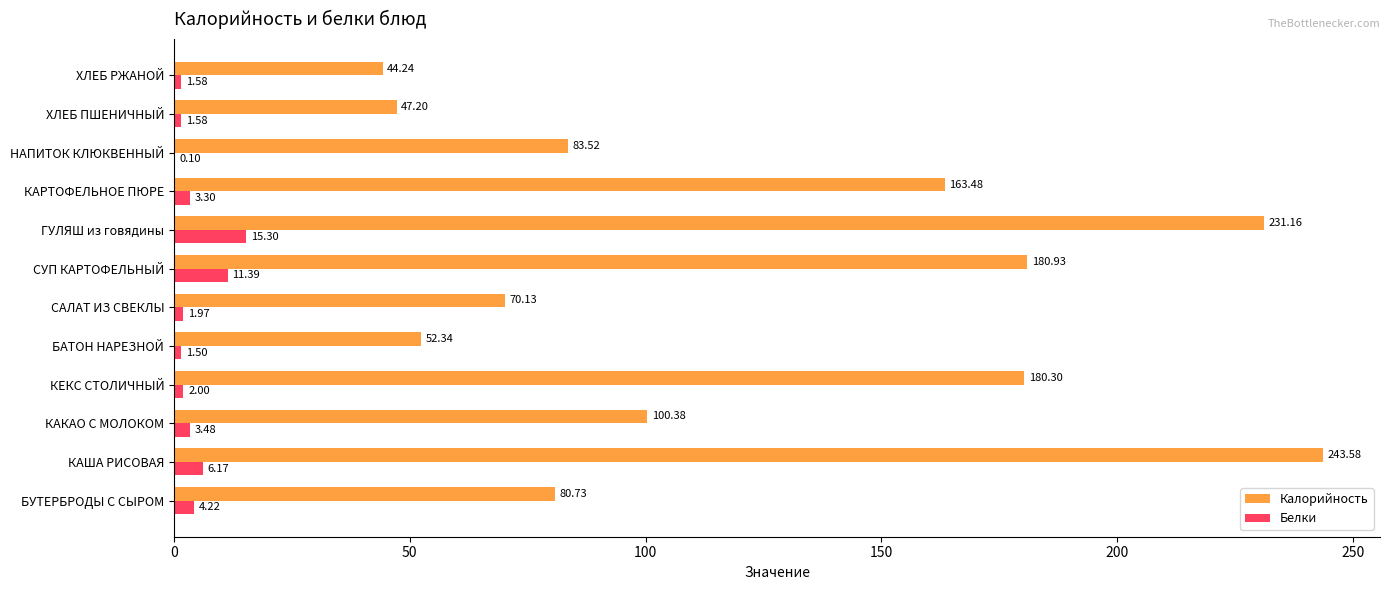

Between БУТЕРБРОДЫ С СЫРОМ and КАРТОФЕЛЬНОЕ ПЮРЕ, which series saw the biggest shift?

Калорийность